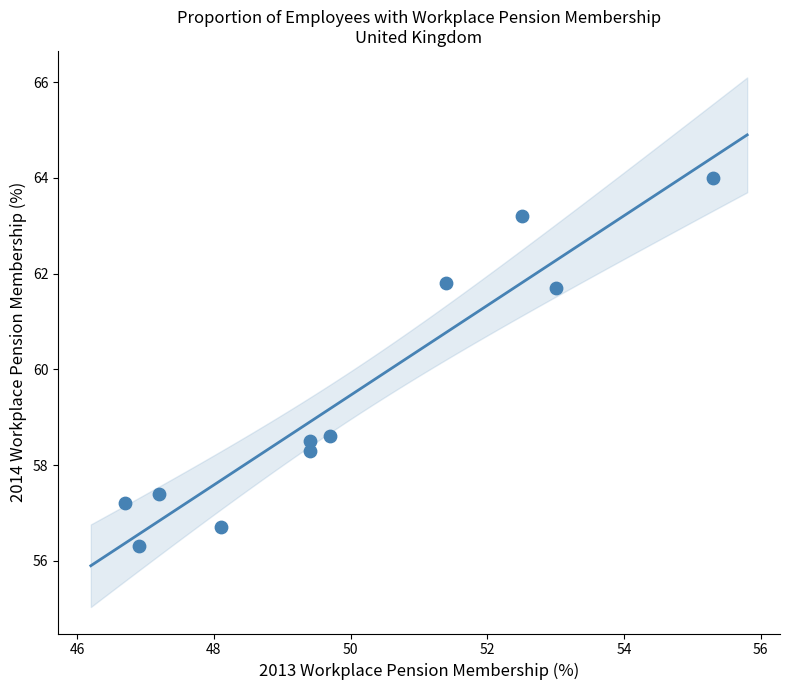

What is the range of Y values (max minus min)?

7.7